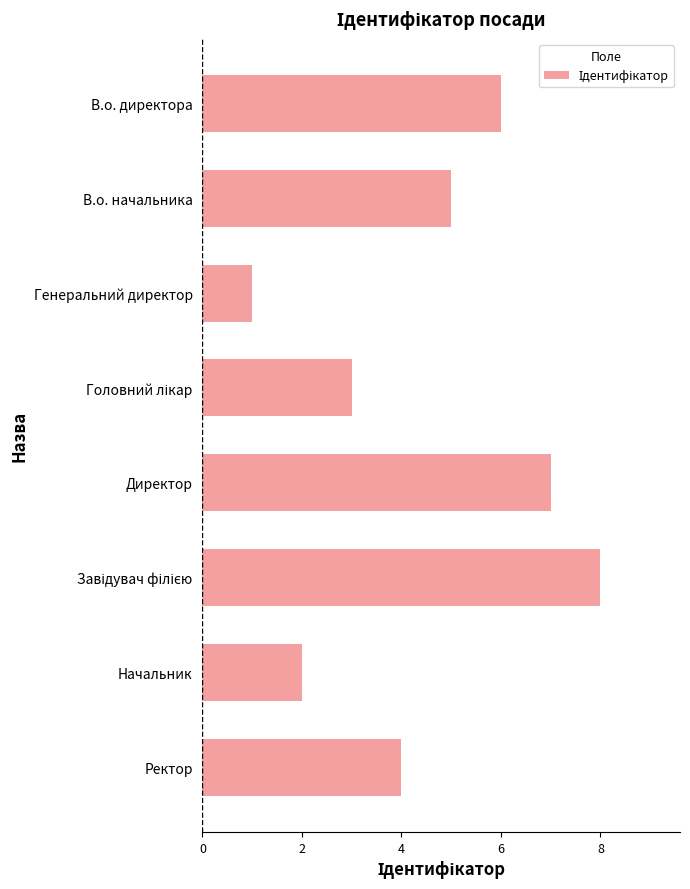

How many values are below 5?

4